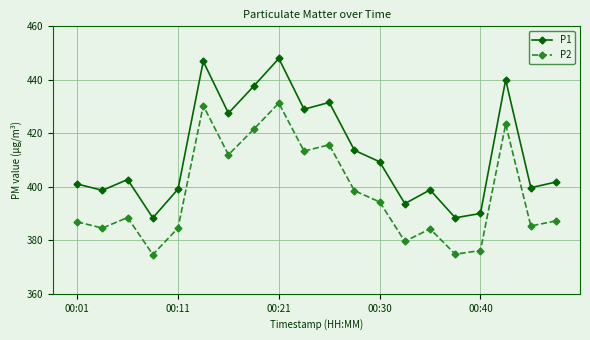

True or false: P1 has more than 2 interior local peaks.

True